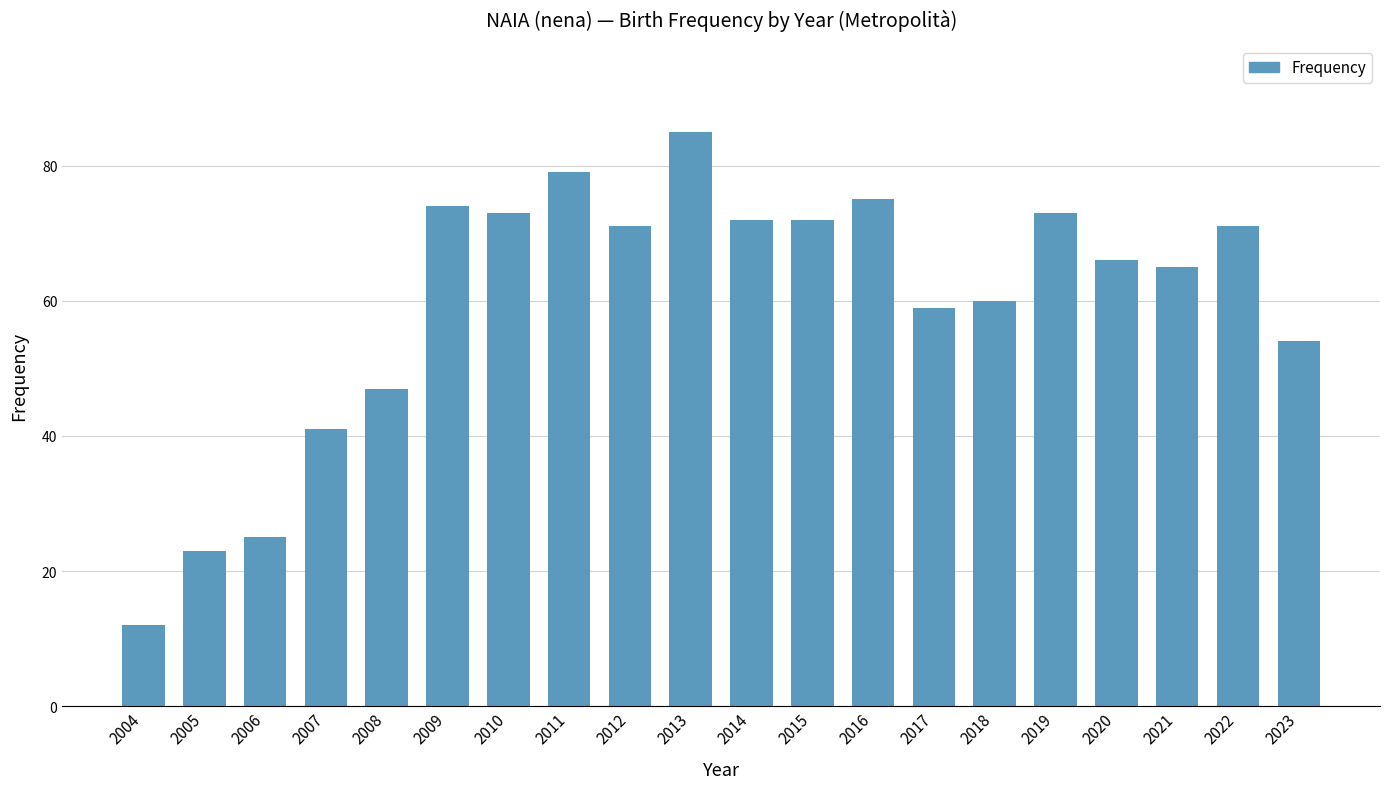

Reading right to left, extract all data points from this chart.

54	71	65	66	73	60	59	75	72	72	85	71	79	73	74	47	41	25	23	12